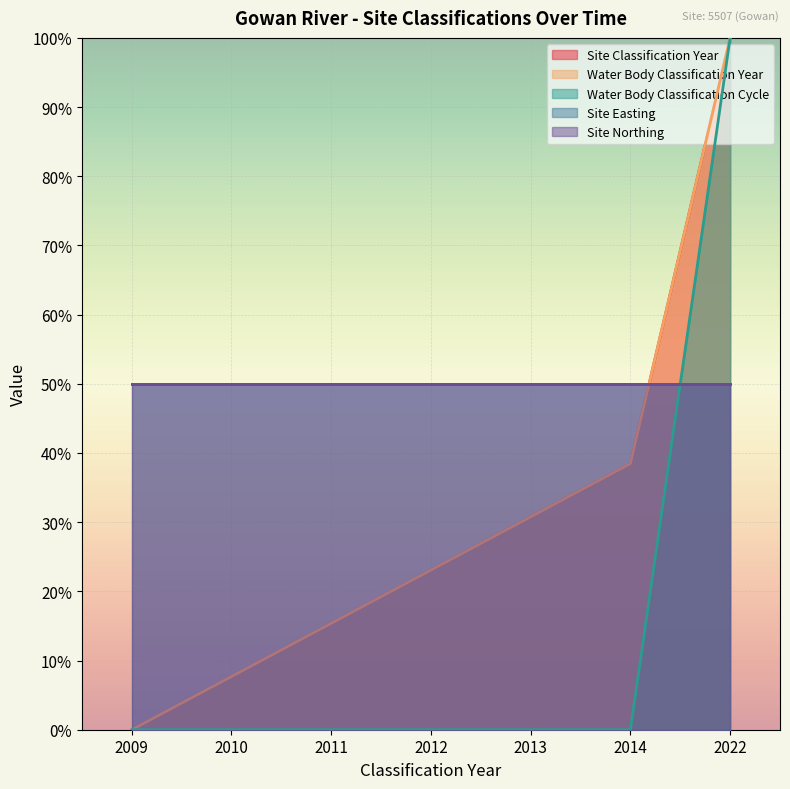

At which label is Water Body Classification Cycle closest to 50?

2009